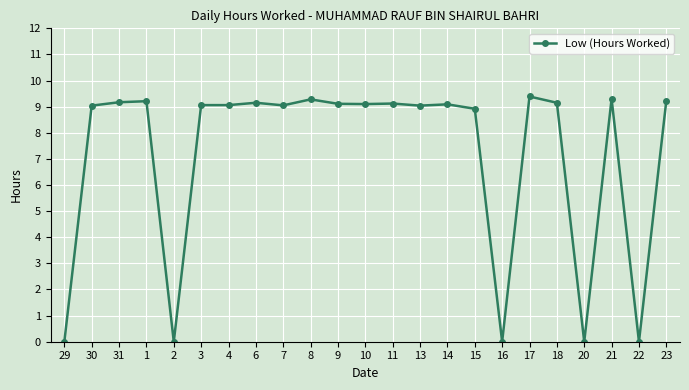

What position from the left is 14?

15